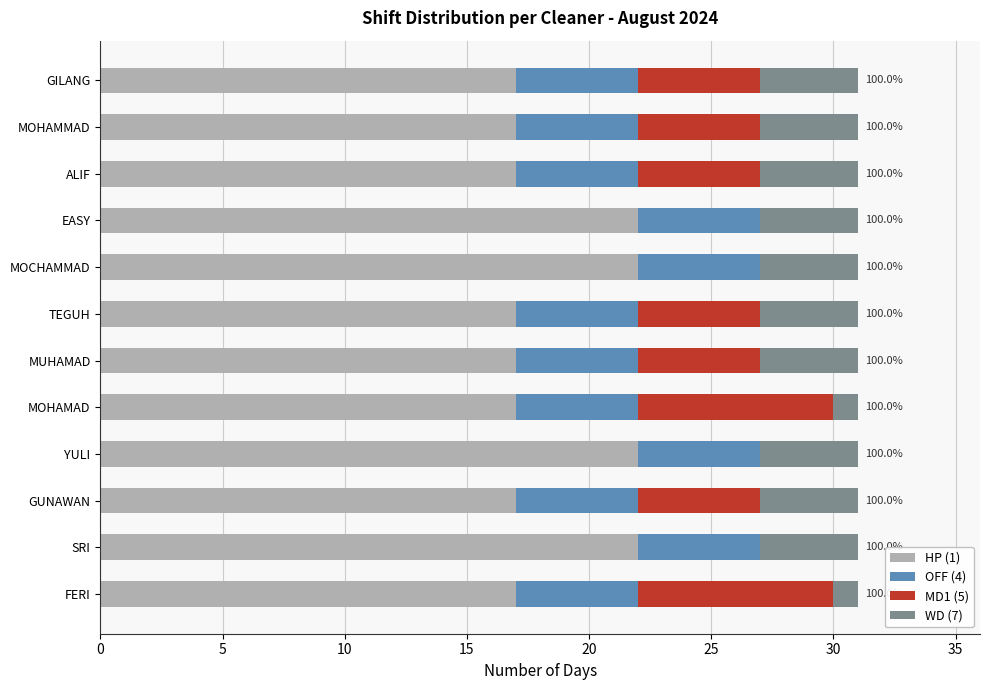

What is the total value across all series at MUHAMAD?

31